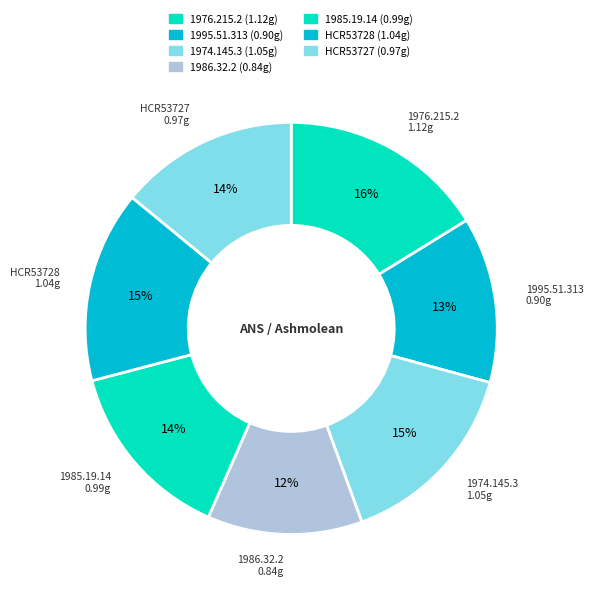

To the nearest percent, what is the combined percentage of 1986.32.2 and HCR53728?

27%